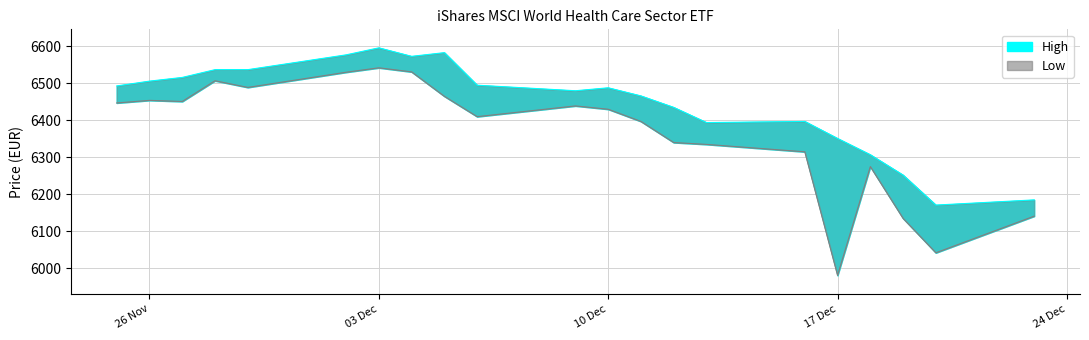

What is the sum of the Low values at 05.12.2024 and 02.12.2024?

12995